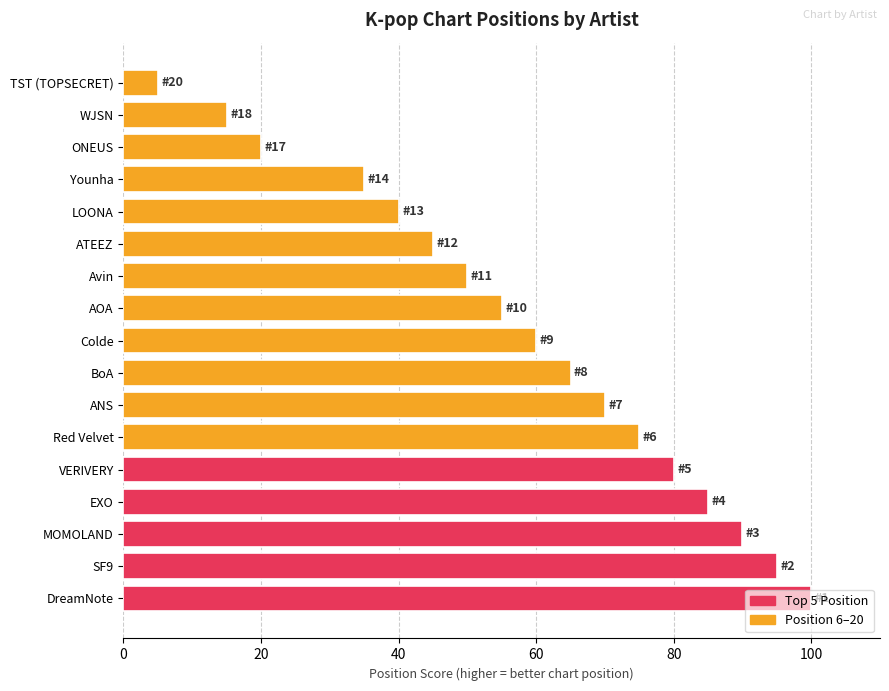

Which category has the lowest value across all series?

TST (TOPSECRET)